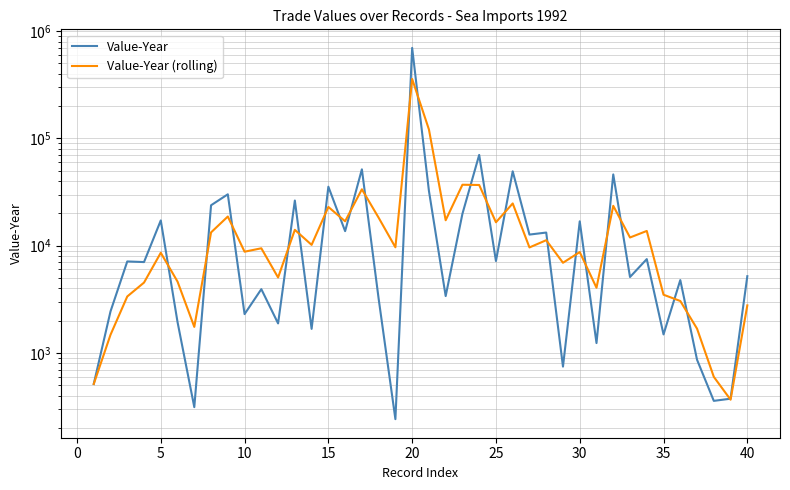

At 30, list the series in order from largest to smallest.

Value-Year, Value-Year (rolling)